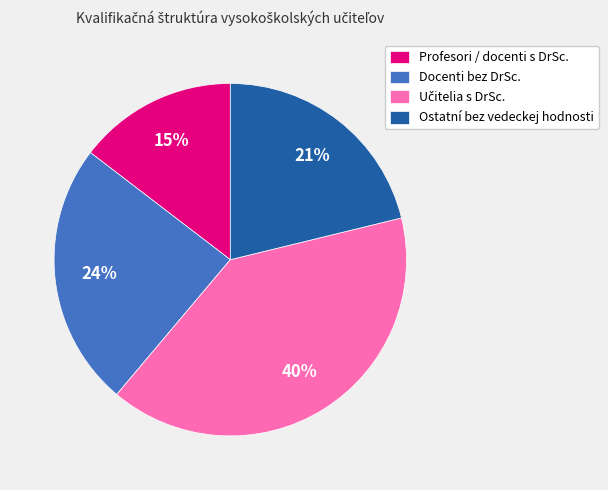

Is it true that Profesori / docenti s DrSc. is 15% of the pie?

True